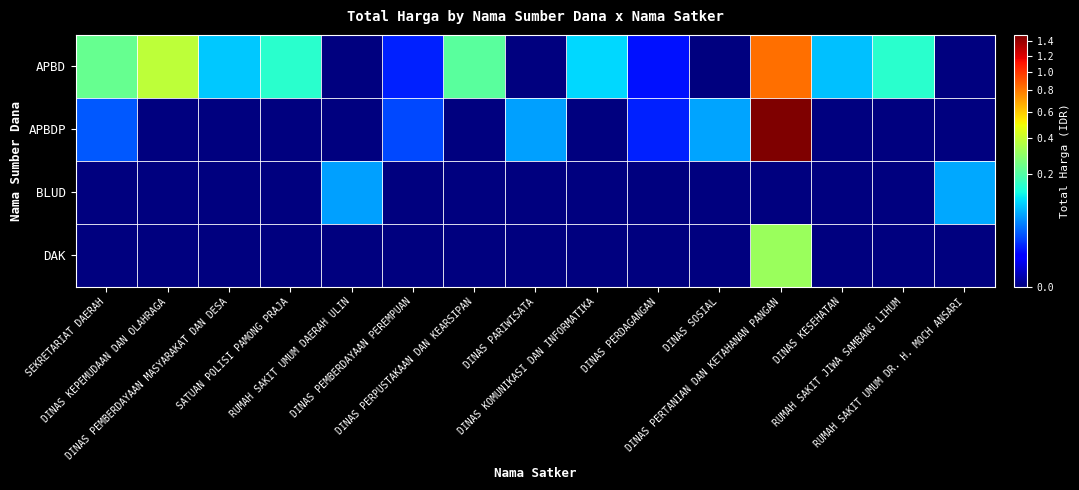

Reading left to right, transcribe all the data shown in this chart.

APBD: SEKRETARIAT DAERAH=228750000	DINAS KEPEMUDAAN DAN OLAHRAGA=379075000	DINAS PEMBERDAYAAN MASYARAKAT DAN DESA=87920000	SATUAN POLISI PAMONG PRAJA=152477000	RUMAH SAKIT UMUM DAERAH ULIN=0	DINAS PEMBERDAYAAN PEREMPUAN=14400000	DINAS PERPUSTAKAAN DAN KEARSIPAN=210105000	DINAS PARIWISATA=0	DINAS KOMUNIKASI DAN INFORMATIKA=100000000	DINAS PERDAGANGAN=11100000	DINAS SOSIAL=0	DINAS PERTANIAN DAN KETAHANAN PANGAN=825500000	DINAS KESEHATAN=83083505	RUMAH SAKIT JIWA SAMBANG LIHUM=152253740	RUMAH SAKIT UMUM DR. H. MOCH ANSARI=0
APBDP: SEKRETARIAT DAERAH=30800000	DINAS KEPEMUDAAN DAN OLAHRAGA=0	DINAS PEMBERDAYAAN MASYARAKAT DAN DESA=0	SATUAN POLISI PAMONG PRAJA=0	RUMAH SAKIT UMUM DAERAH ULIN=0	DINAS PEMBERDAYAAN PEREMPUAN=25200000	DINAS PERPUSTAKAAN DAN KEARSIPAN=0	DINAS PARIWISATA=64468000	DINAS KOMUNIKASI DAN INFORMATIKA=0	DINAS PERDAGANGAN=14750000	DINAS SOSIAL=65000000	DINAS PERTANIAN DAN KETAHANAN PANGAN=1486800150	DINAS KESEHATAN=0	RUMAH SAKIT JIWA SAMBANG LIHUM=0	RUMAH SAKIT UMUM DR. H. MOCH ANSARI=0
BLUD: SEKRETARIAT DAERAH=0	DINAS KEPEMUDAAN DAN OLAHRAGA=0	DINAS PEMBERDAYAAN MASYARAKAT DAN DESA=0	SATUAN POLISI PAMONG PRAJA=0	RUMAH SAKIT UMUM DAERAH ULIN=62920000	DINAS PEMBERDAYAAN PEREMPUAN=0	DINAS PERPUSTAKAAN DAN KEARSIPAN=0	DINAS PARIWISATA=0	DINAS KOMUNIKASI DAN INFORMATIKA=0	DINAS PERDAGANGAN=0	DINAS SOSIAL=0	DINAS PERTANIAN DAN KETAHANAN PANGAN=0	DINAS KESEHATAN=0	RUMAH SAKIT JIWA SAMBANG LIHUM=0	RUMAH SAKIT UMUM DR. H. MOCH ANSARI=66871000
DAK: SEKRETARIAT DAERAH=0	DINAS KEPEMUDAAN DAN OLAHRAGA=0	DINAS PEMBERDAYAAN MASYARAKAT DAN DESA=0	SATUAN POLISI PAMONG PRAJA=0	RUMAH SAKIT UMUM DAERAH ULIN=0	DINAS PEMBERDAYAAN PEREMPUAN=0	DINAS PERPUSTAKAAN DAN KEARSIPAN=0	DINAS PARIWISATA=0	DINAS KOMUNIKASI DAN INFORMATIKA=0	DINAS PERDAGANGAN=0	DINAS SOSIAL=0	DINAS PERTANIAN DAN KETAHANAN PANGAN=314121780	DINAS KESEHATAN=0	RUMAH SAKIT JIWA SAMBANG LIHUM=0	RUMAH SAKIT UMUM DR. H. MOCH ANSARI=0